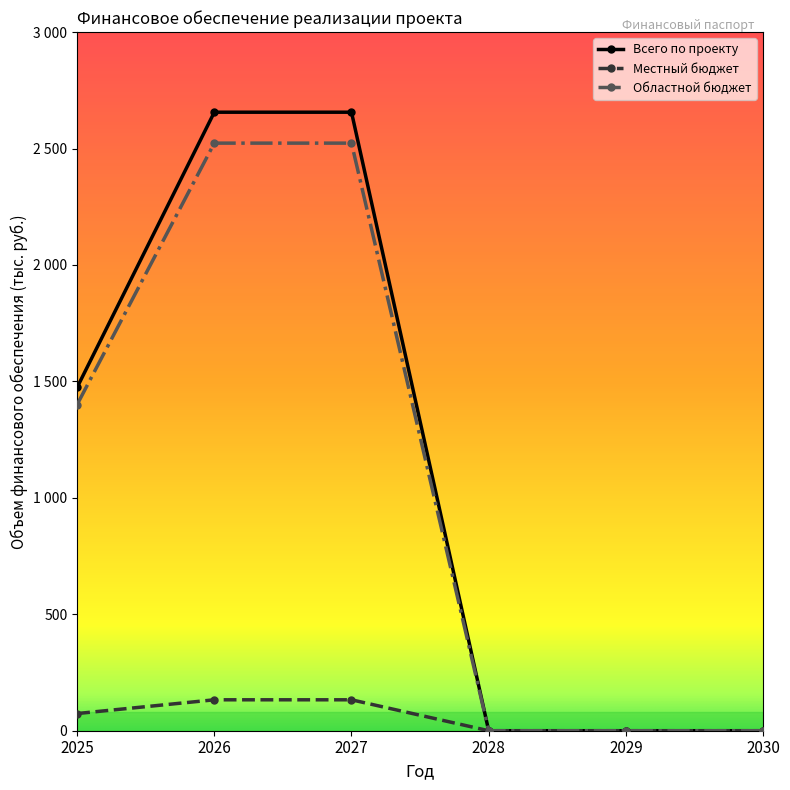

What are all the series names shown in the legend?

Всего по проекту, Местный бюджет, Областной бюджет